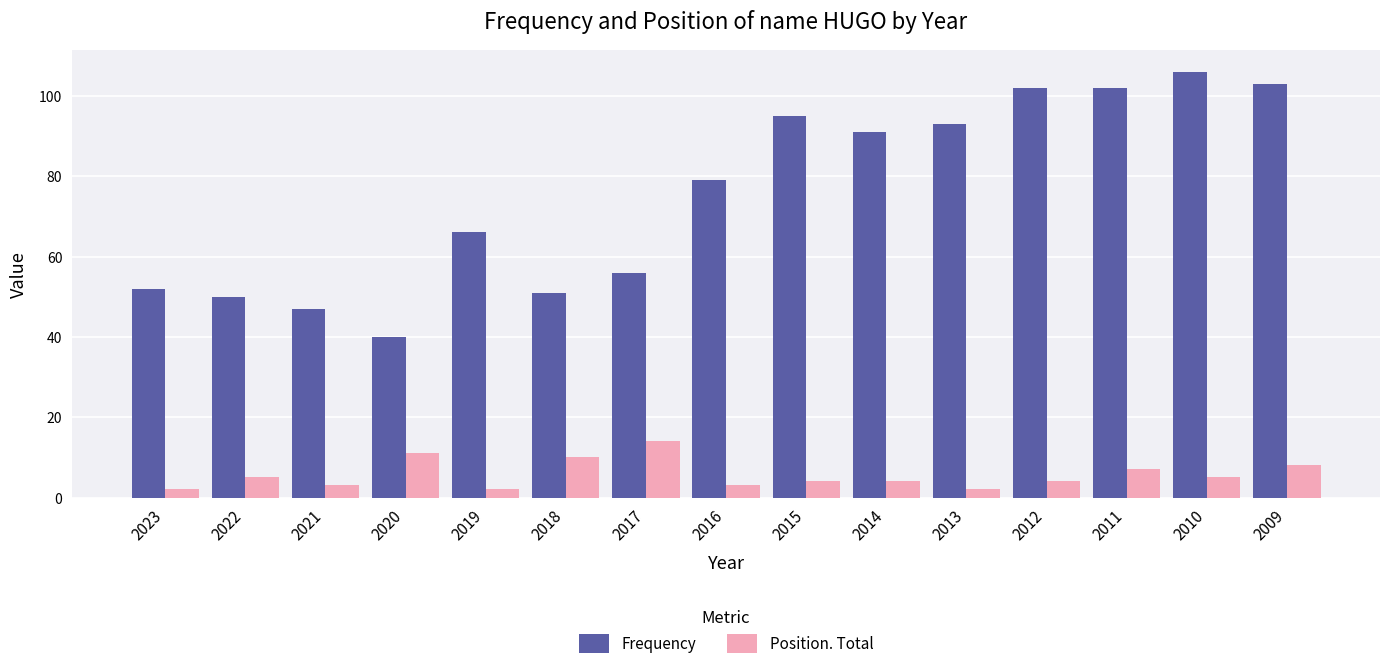

The Frequency series shows 47 at 2015. True or false?

False